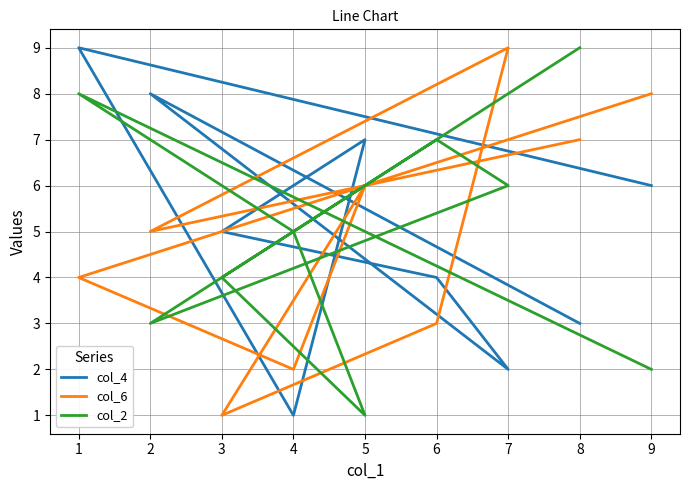

How many series are shown in this chart?

3